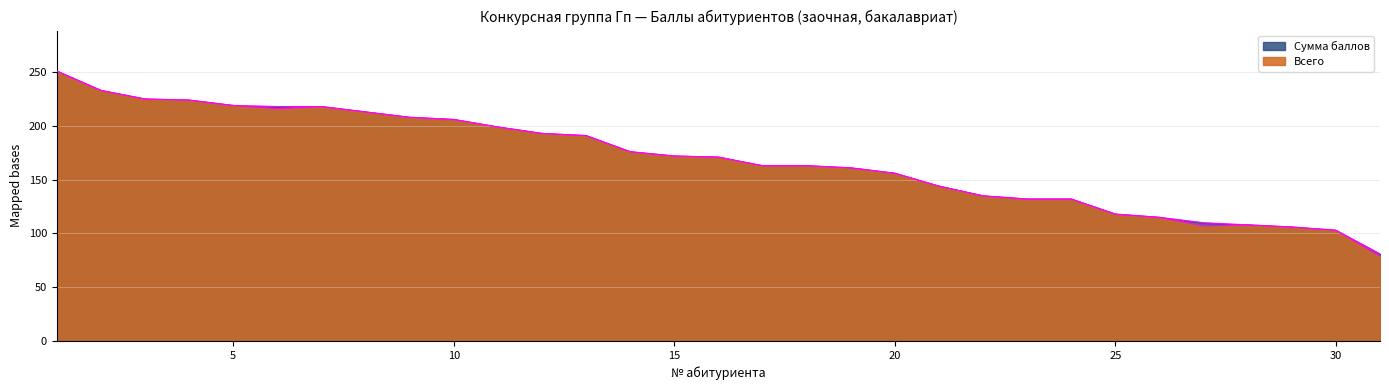

Which series has the largest range (max minus min)?

Всего